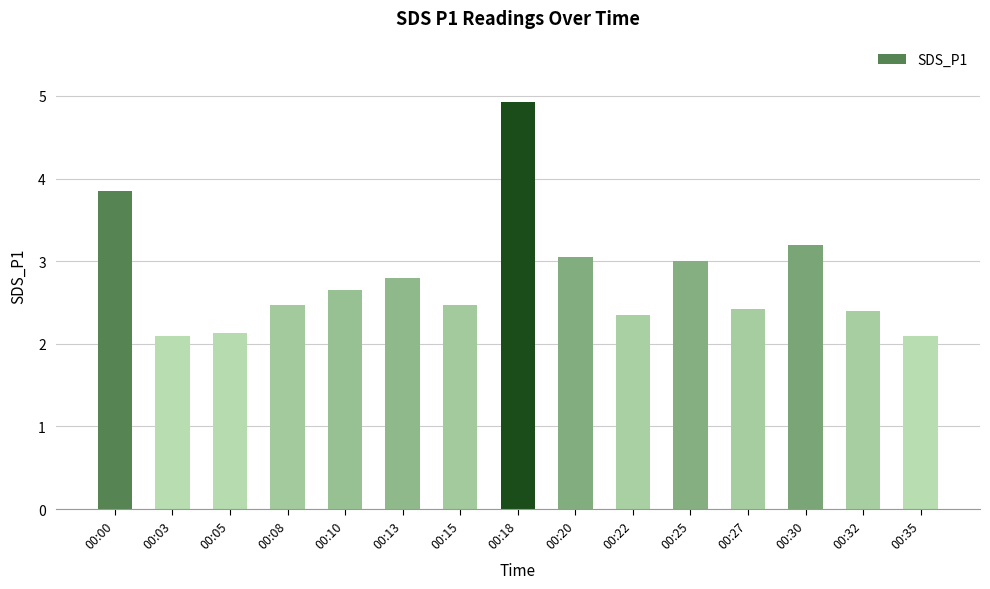

The value at 00:03 is 2.1. True or false?

True